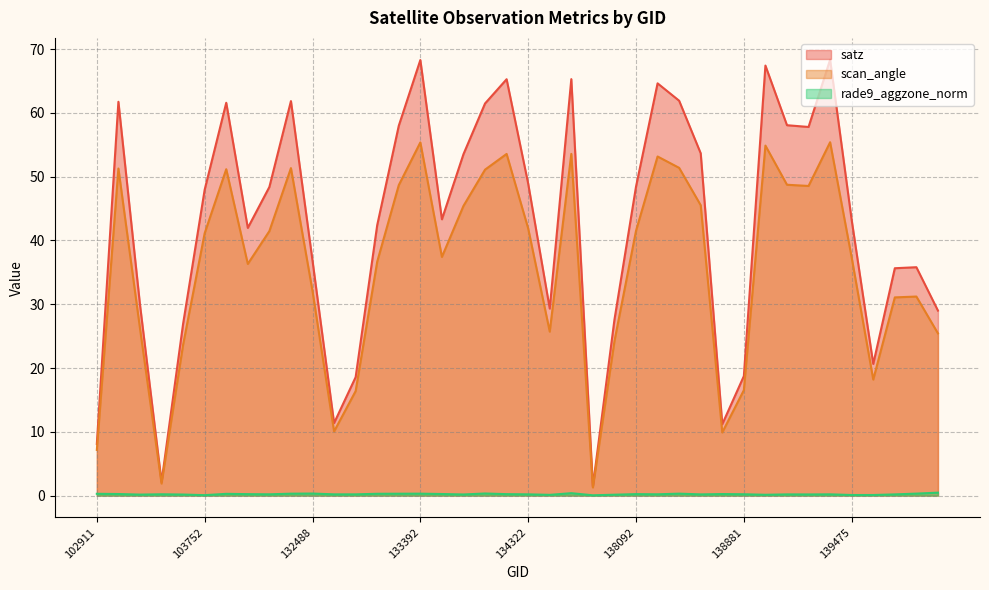

The scan_angle series shows 37.3 at 139475. True or false?

True